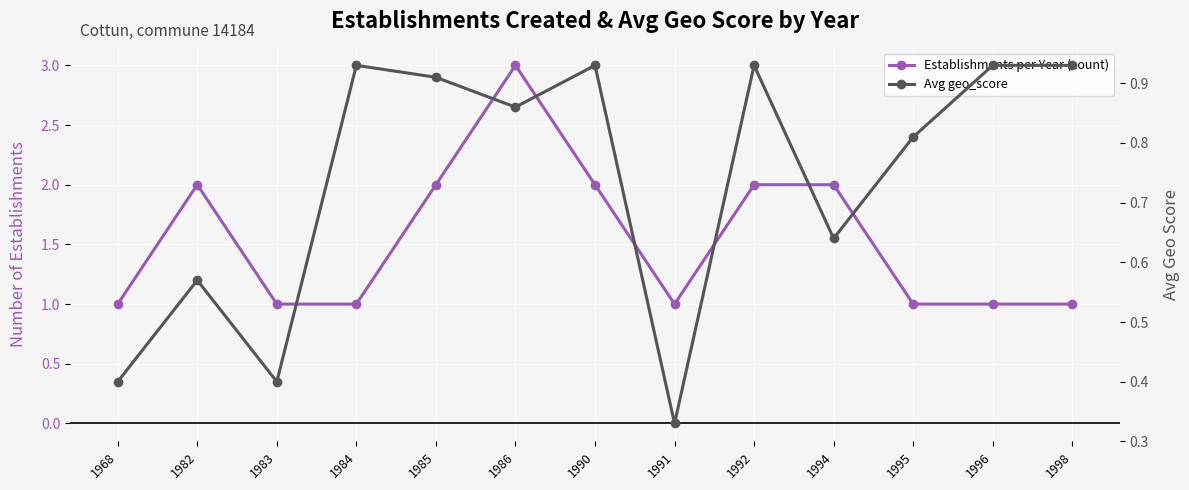

Reading right to left, what are all the values shown in this chart?

Establishments per Year (count): 1998=1.0	1996=1.0	1995=1.0	1994=2.0	1992=2.0	1991=1.0	1990=2.0	1986=3.0	1985=2.0	1984=1.0	1983=1.0	1982=2.0	1968=1.0
Avg geo_score: 1998=0.9	1996=0.9	1995=0.8	1994=0.6	1992=0.9	1991=0.3	1990=0.9	1986=0.9	1985=0.9	1984=0.9	1983=0.4	1982=0.6	1968=0.4